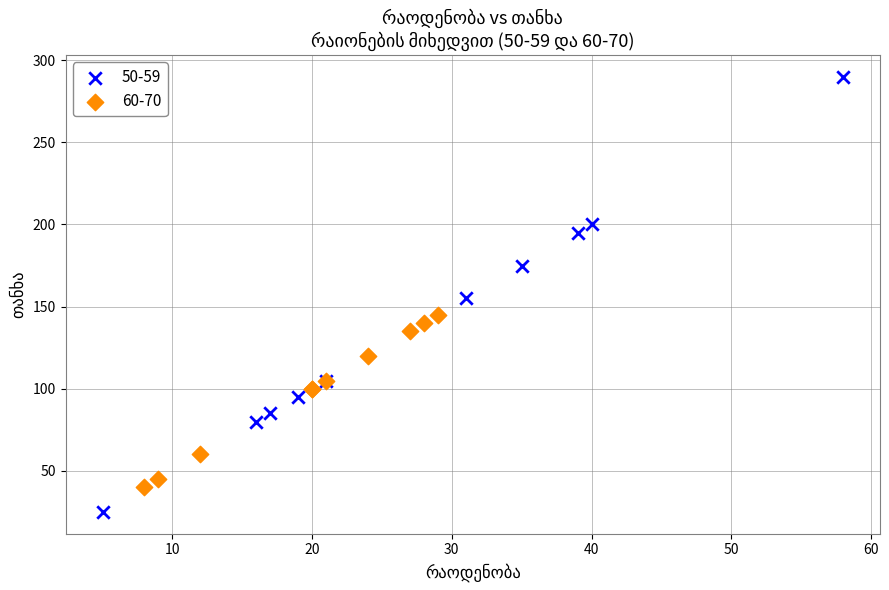

Which series has the largest Y range (max minus min)?

50-59